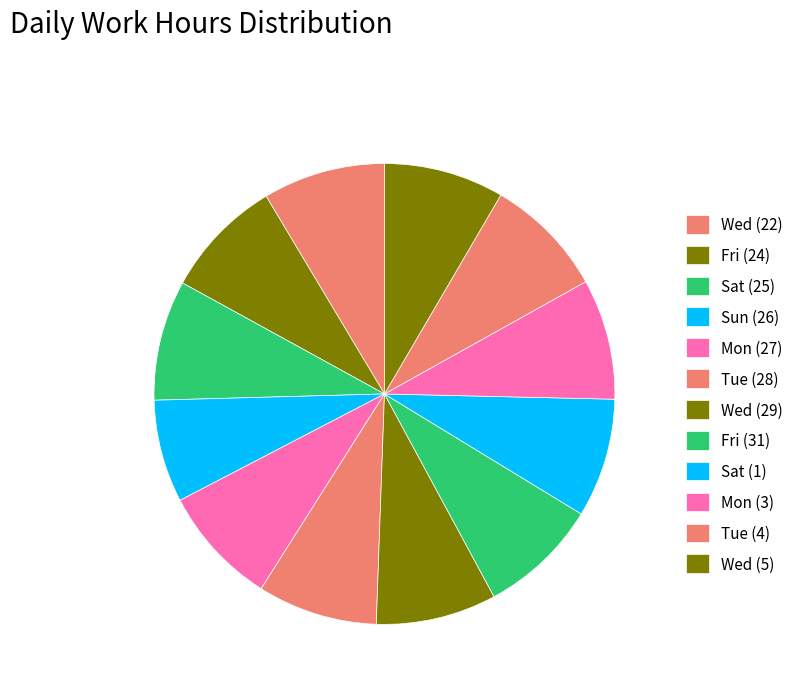

How many segments does this pie chart have?

12